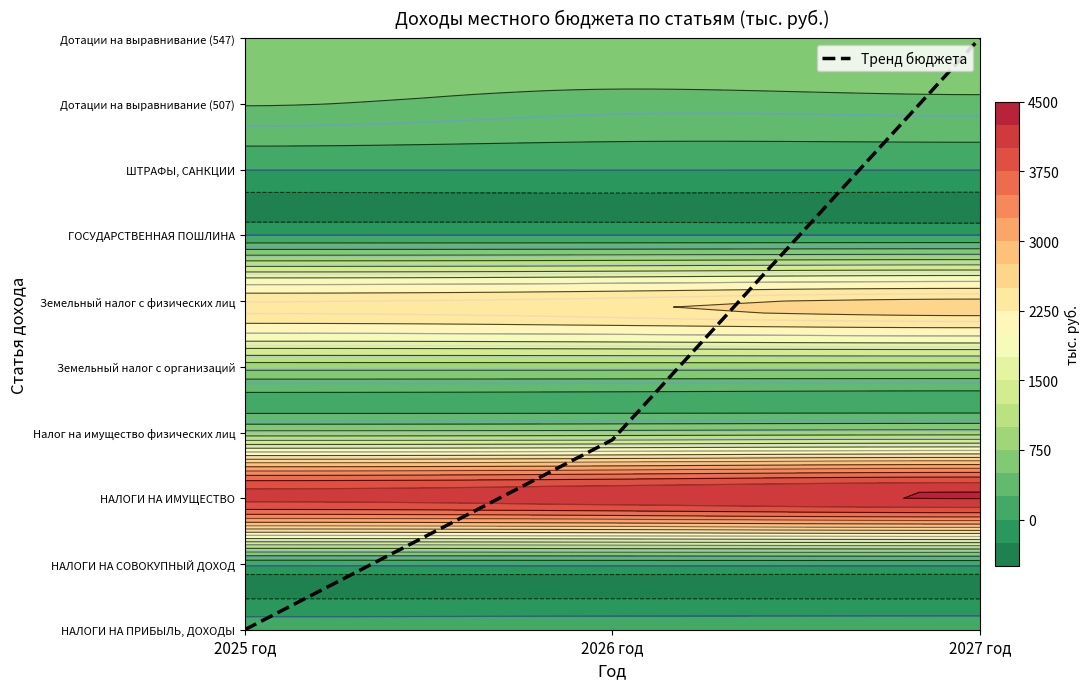

Which series has the largest total across all categories?

НАЛОГИ НА ИМУЩЕСТВО